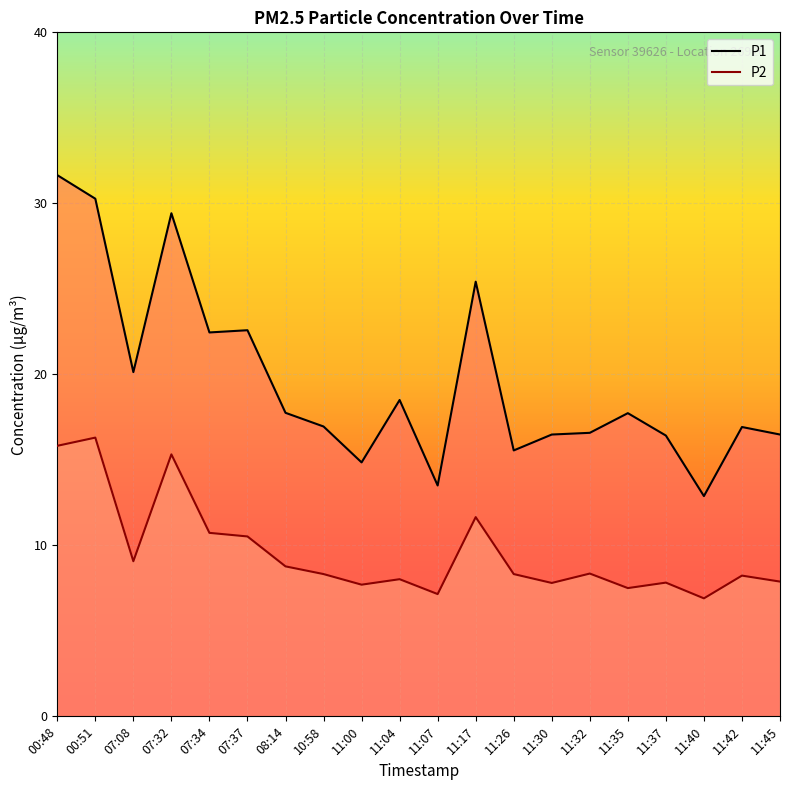

What is the sum of the P2 values at 11:42 and 00:48?

24.1